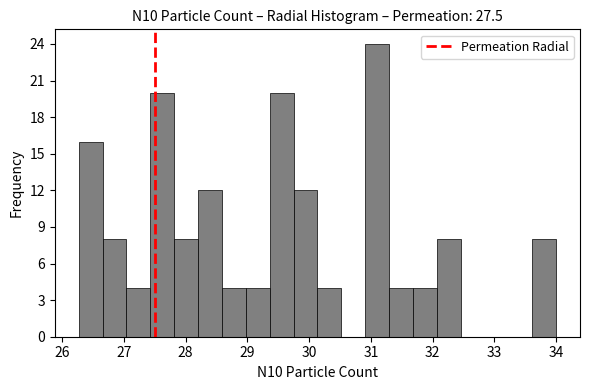

Read against the x-axis, roughly where is the centre of the tallest bar?

31.1